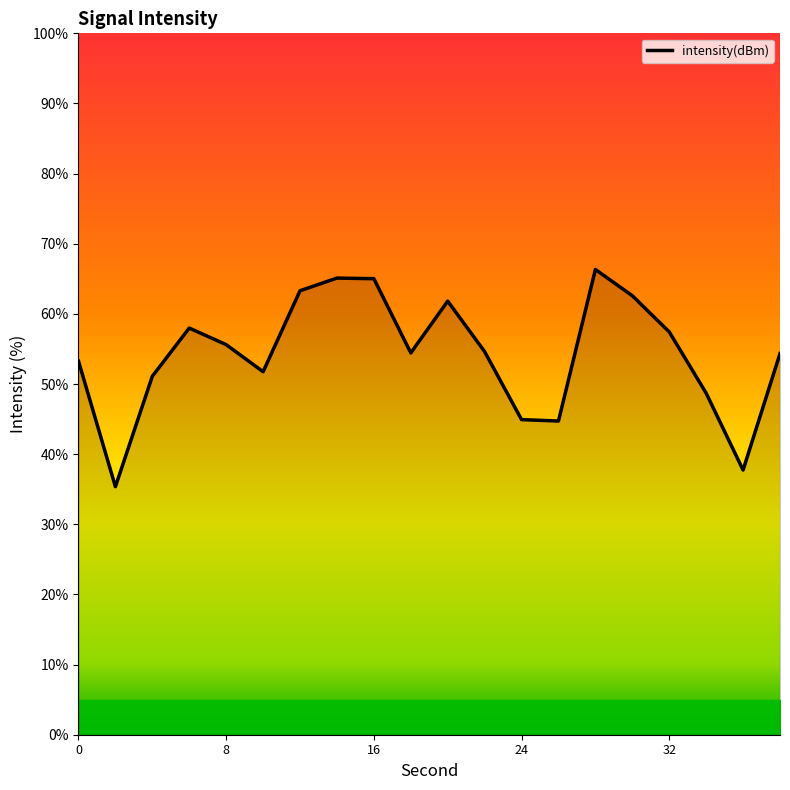

How many interior local valleys (lower than both neighbors) does the data have?

5